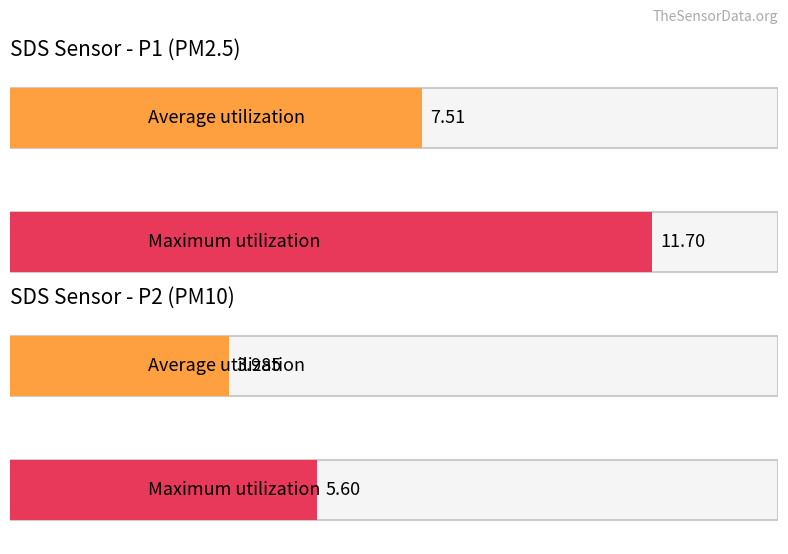

Is it true that SDS_P2 equals 3.9 at 00:11?

True